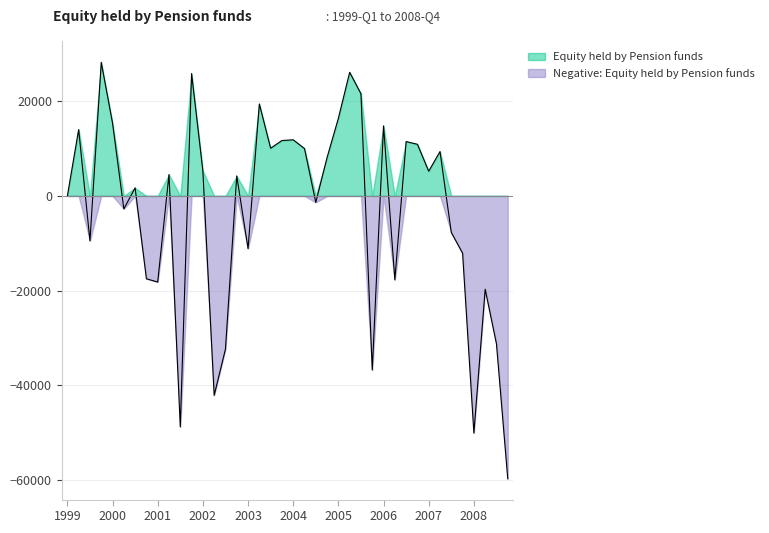

What is the greatest value displayed?

28226.1